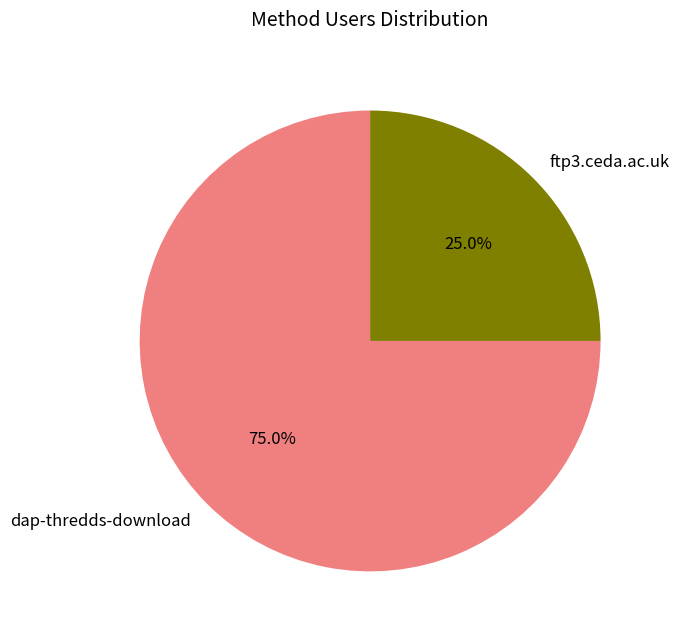

To the nearest percent, what is the average slice percentage?

50%